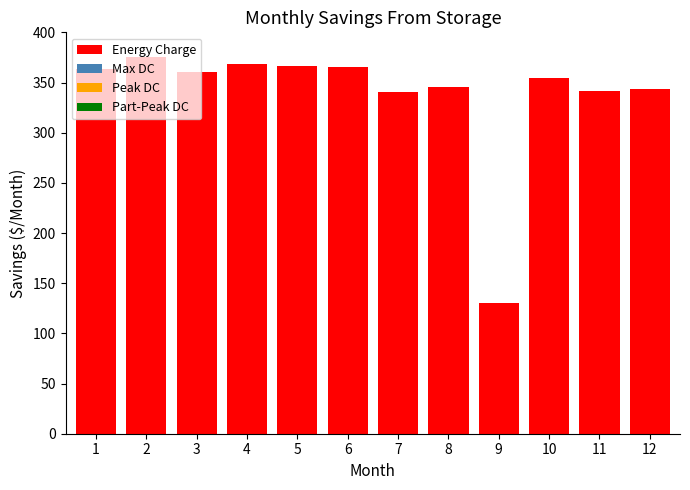

What is the change in value from 5 to 12?

-22.4